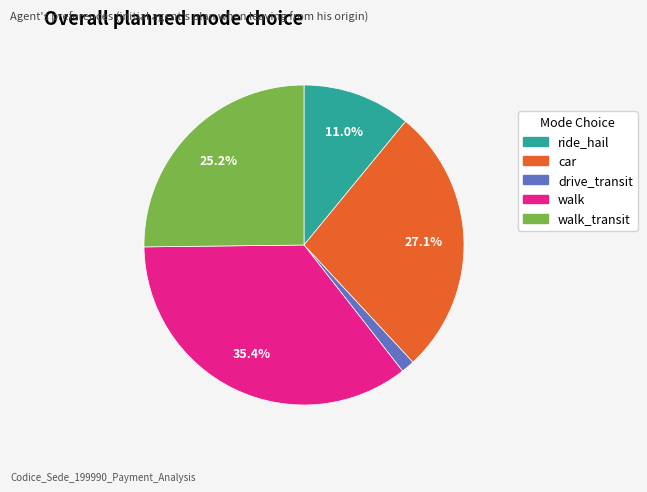

Does any single category account for the majority?

No